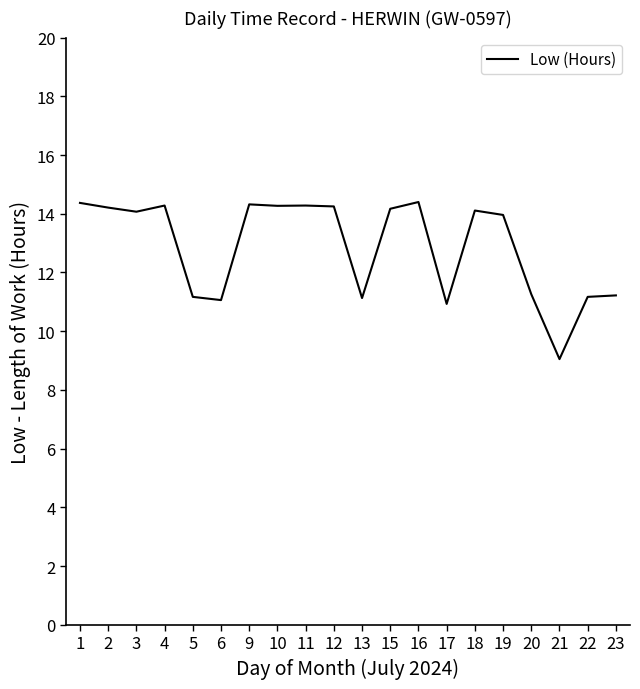

At which category does the chart reach its minimum across all series?

21